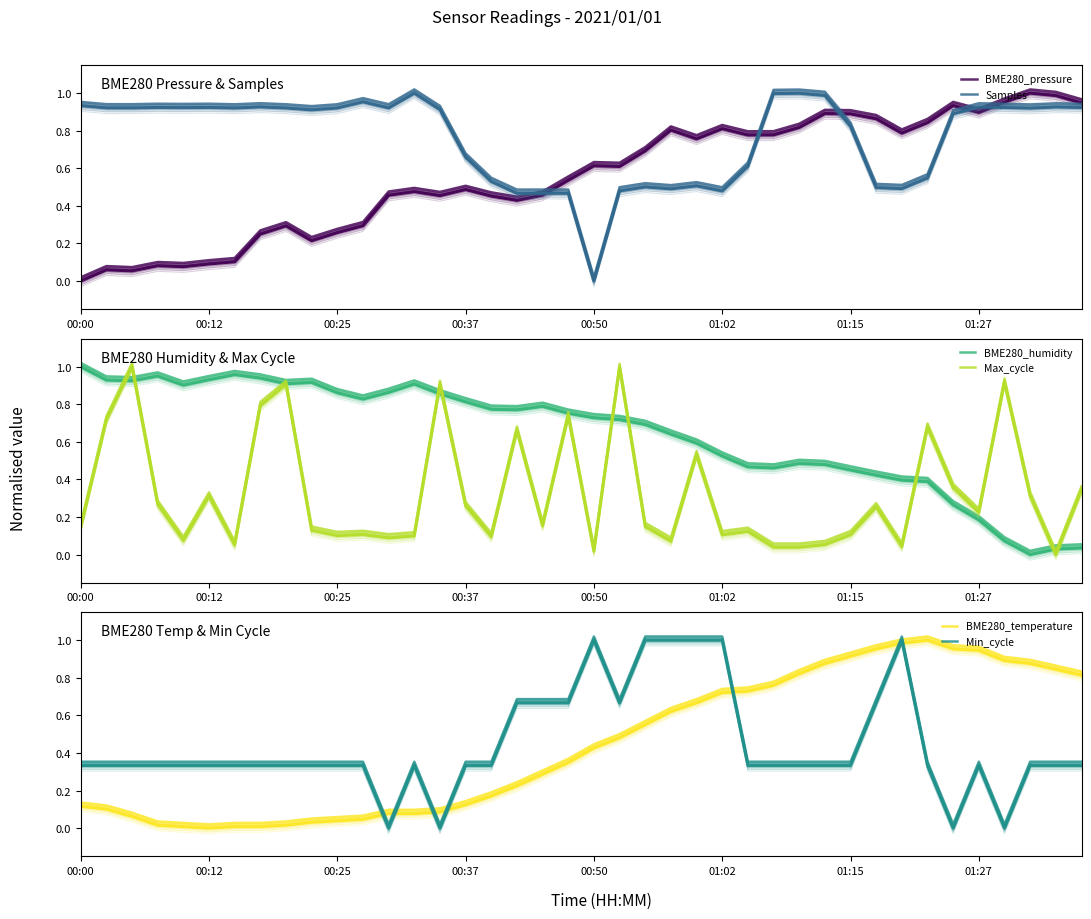

True or false: Max_cycle has more than 0 points higher than both neighbors.

True